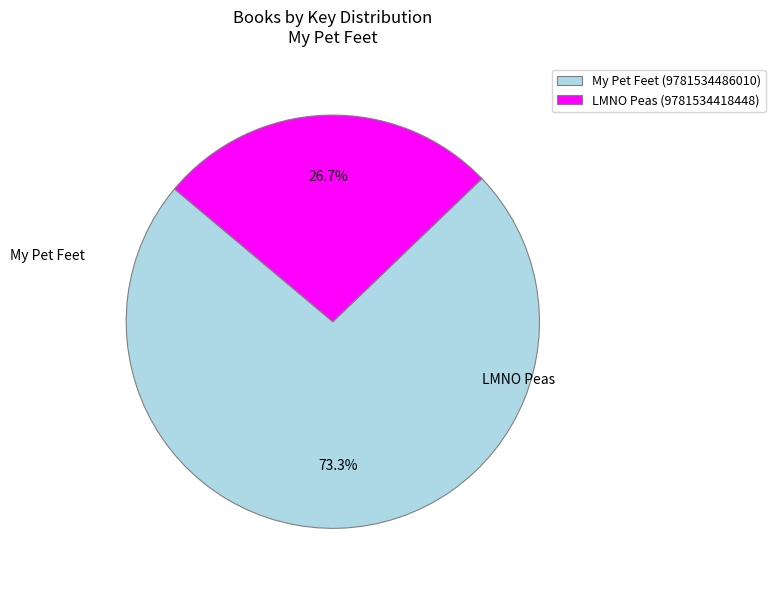

Is it true that LMNO Peas (9781534418448) is 41% of the pie?

False